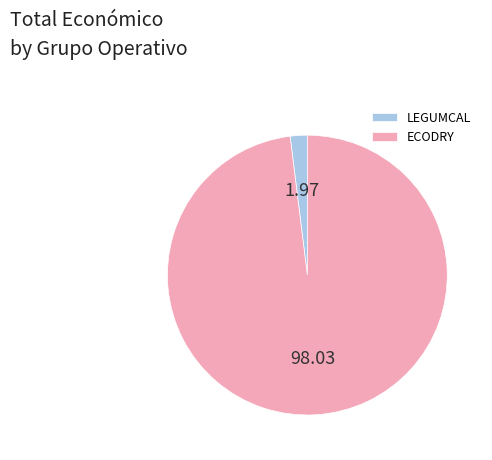

Rank the categories by value from lowest to highest.

LEGUMCAL, ECODRY